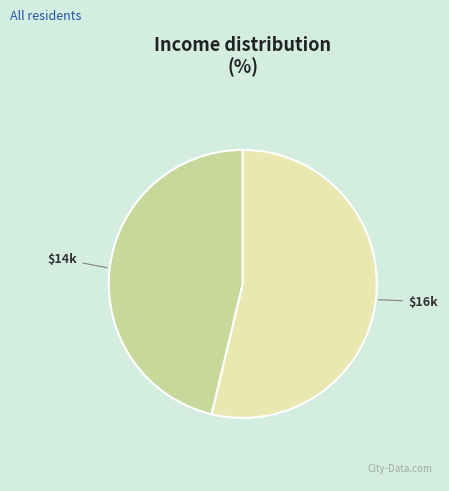

Is there a majority slice in this chart?

Yes